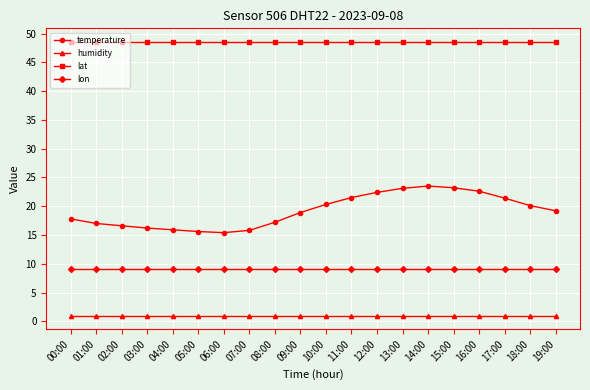

What is the sum of the lat values at 15:00 and 05:00?

97.0